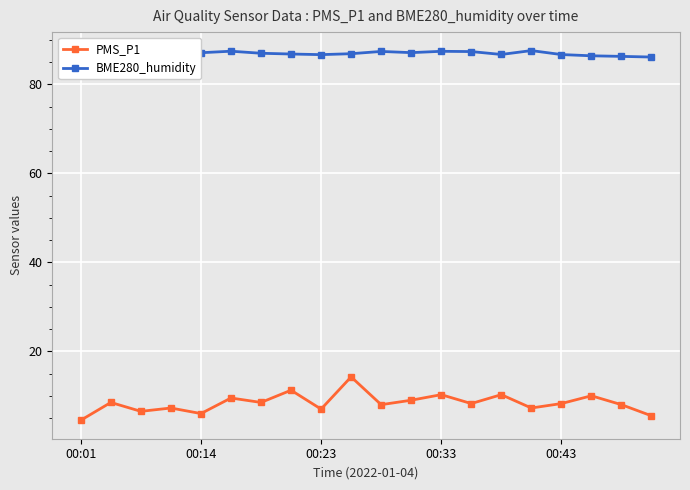

What is the lowest value of the BME280_humidity series?

86.2